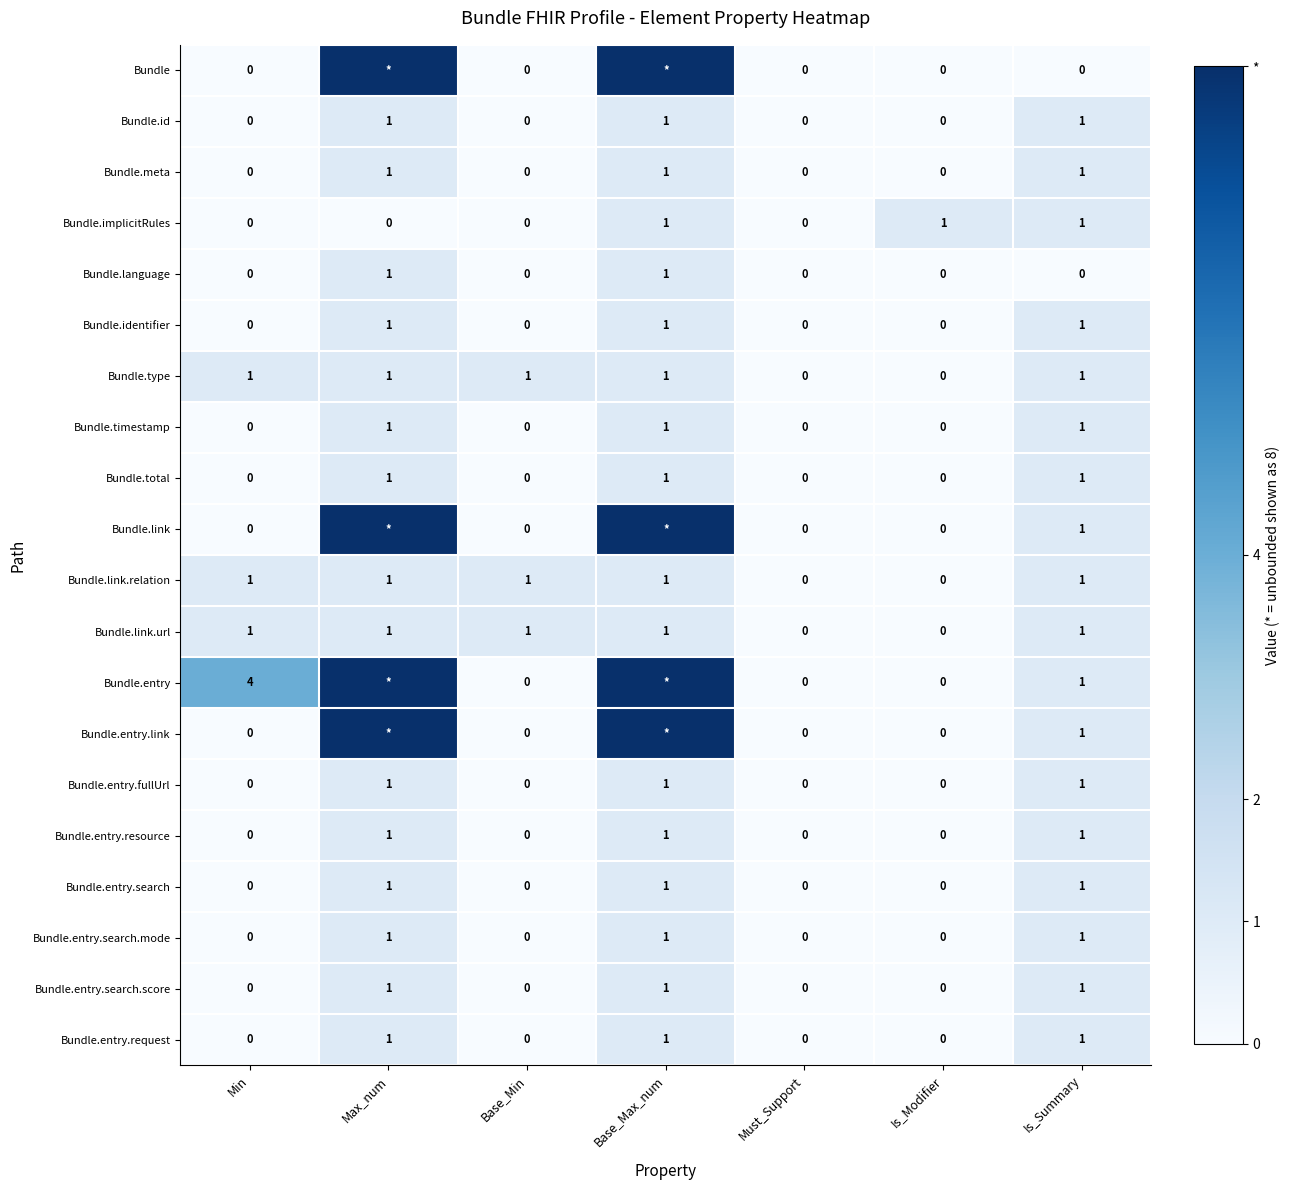

What is the total value across all series at Is_Summary?

18